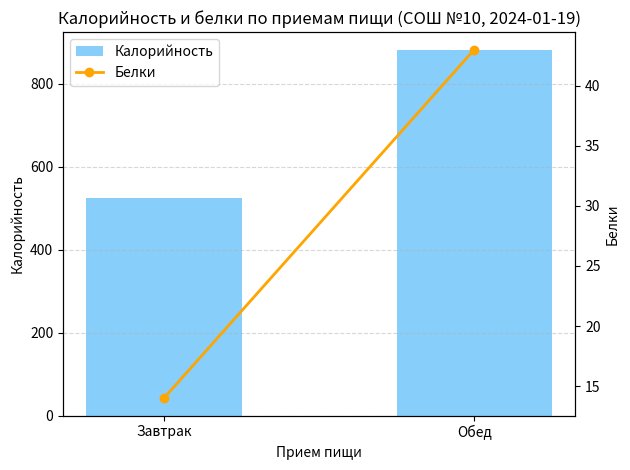

Where is Белки nearest to the value 28?

Завтрак